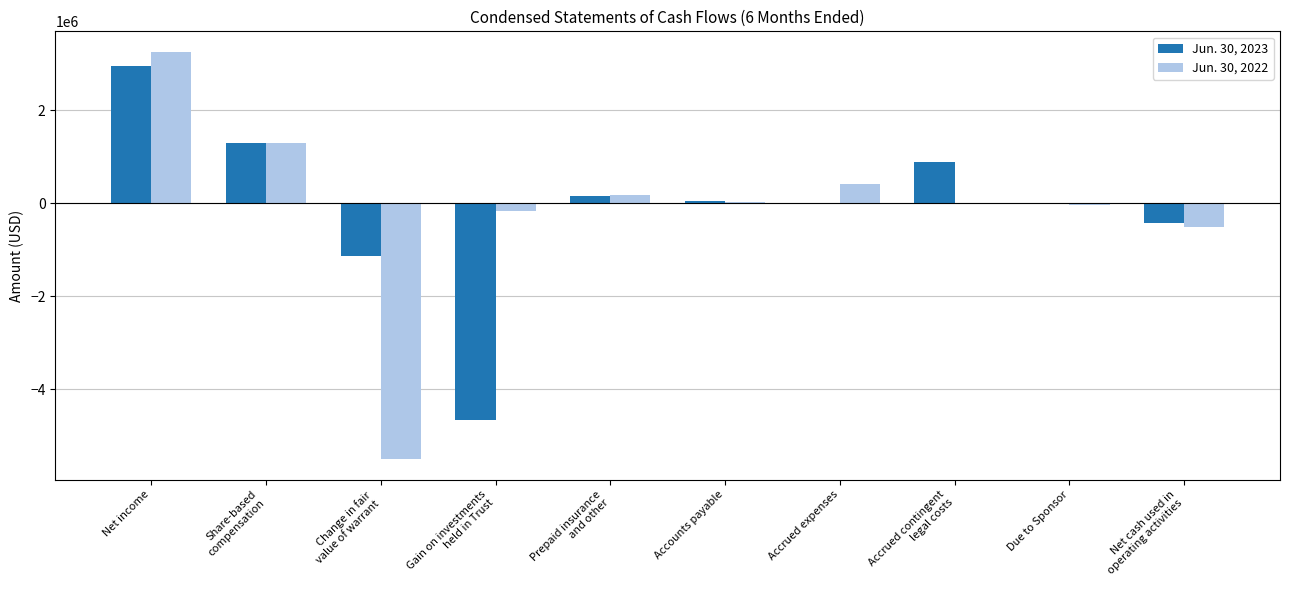

What value does the Jun. 30, 2022 series have at Share-based
compensation, to the nearest 10?

1299220